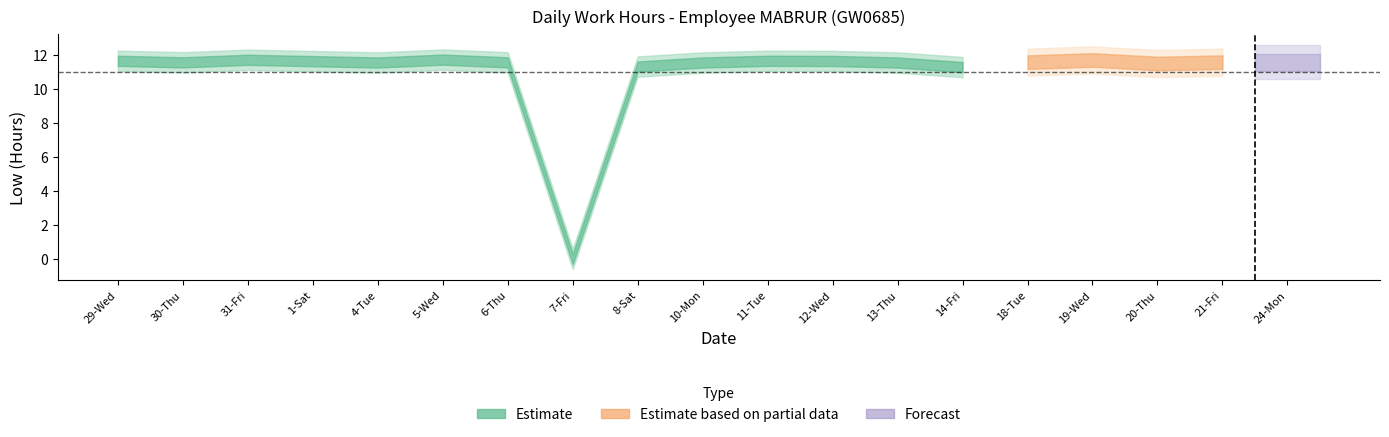

The chart shows a value of 15.2 at 12-Wed. True or false?

False